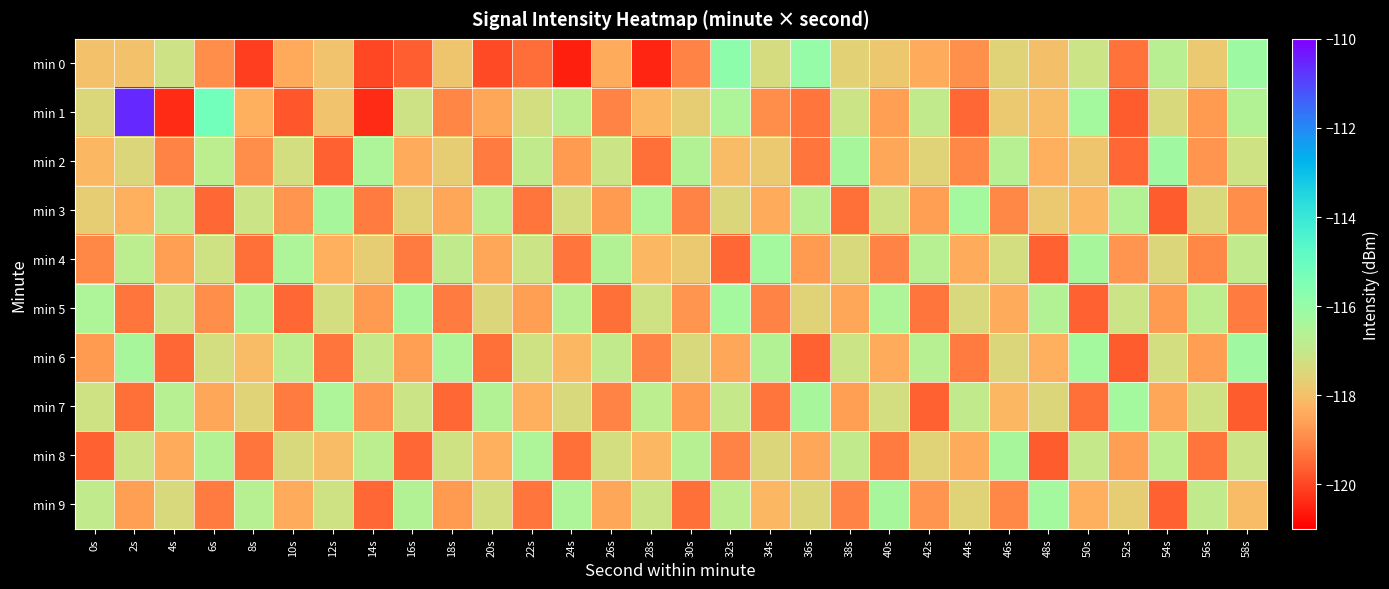

Between 18s and 54s, which series saw the biggest shift?

min 1